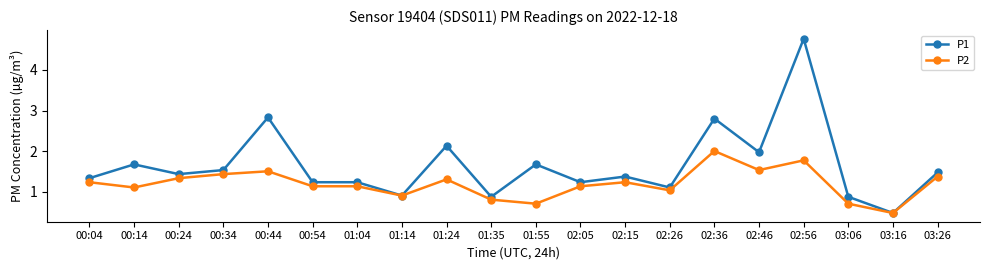

What is the label of the 17th point from the right?

00:34